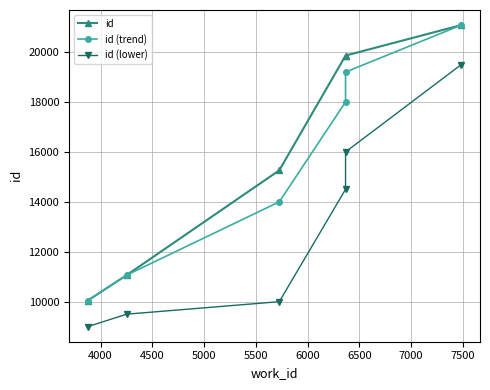

Reading left to right, transcribe all the data shown in this chart.

id: 10044	11066	15262	19858	19859	21081
id (trend): 10044	11066	14000	18000	19200	21081
id (lower): 9000	9500	10000	14500	16000	19500